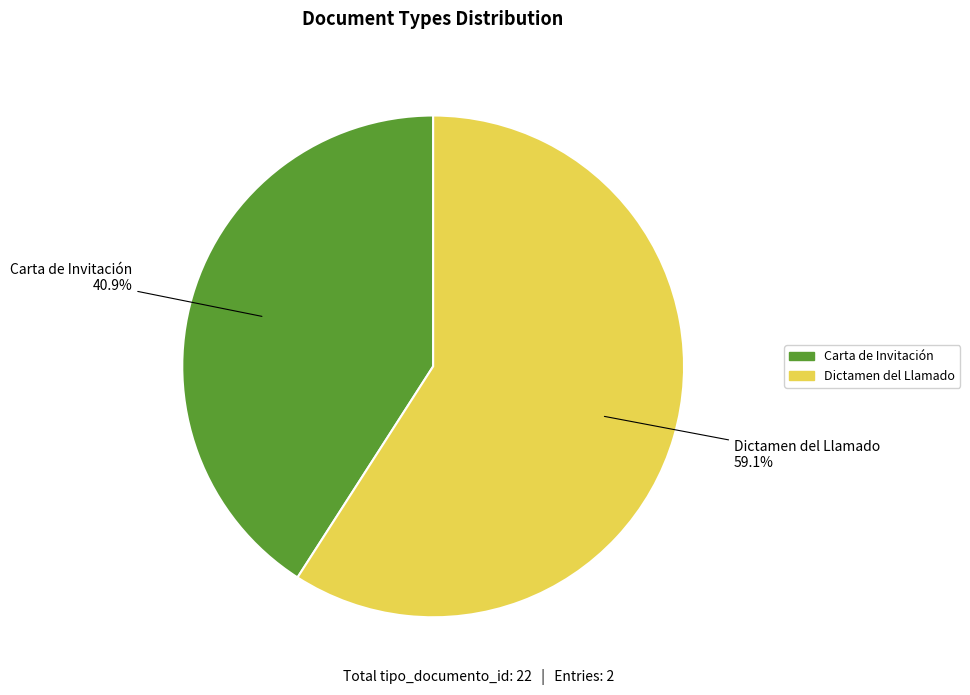

Combined, do Dictamen del Llamado and Carta de Invitación account for over 50%?

Yes